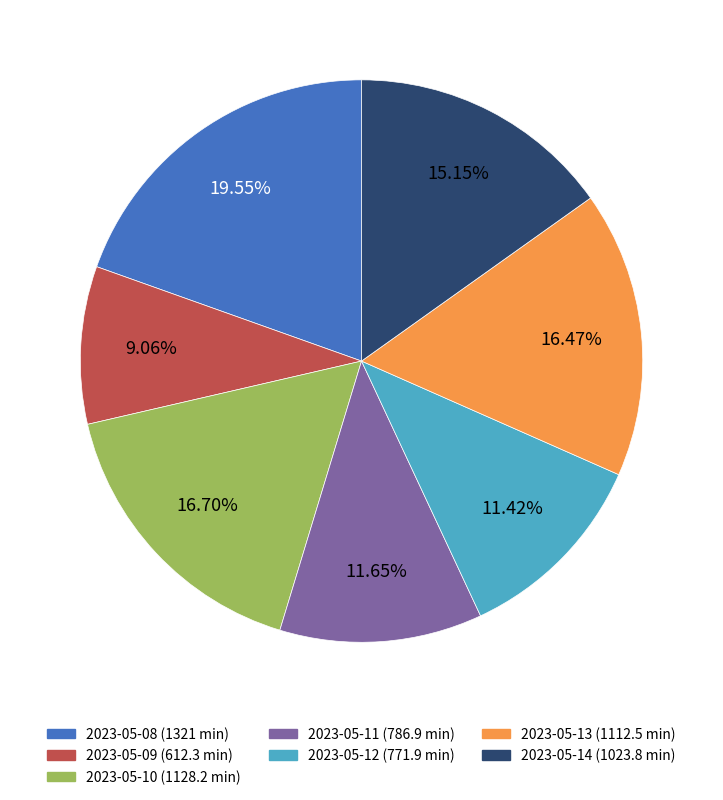

What portion of the pie excludes 2023-05-12?

88.6%